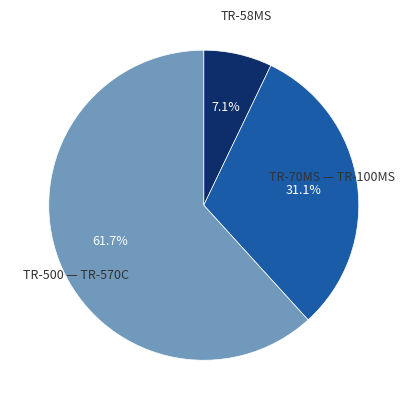

Is there a majority slice in this chart?

Yes